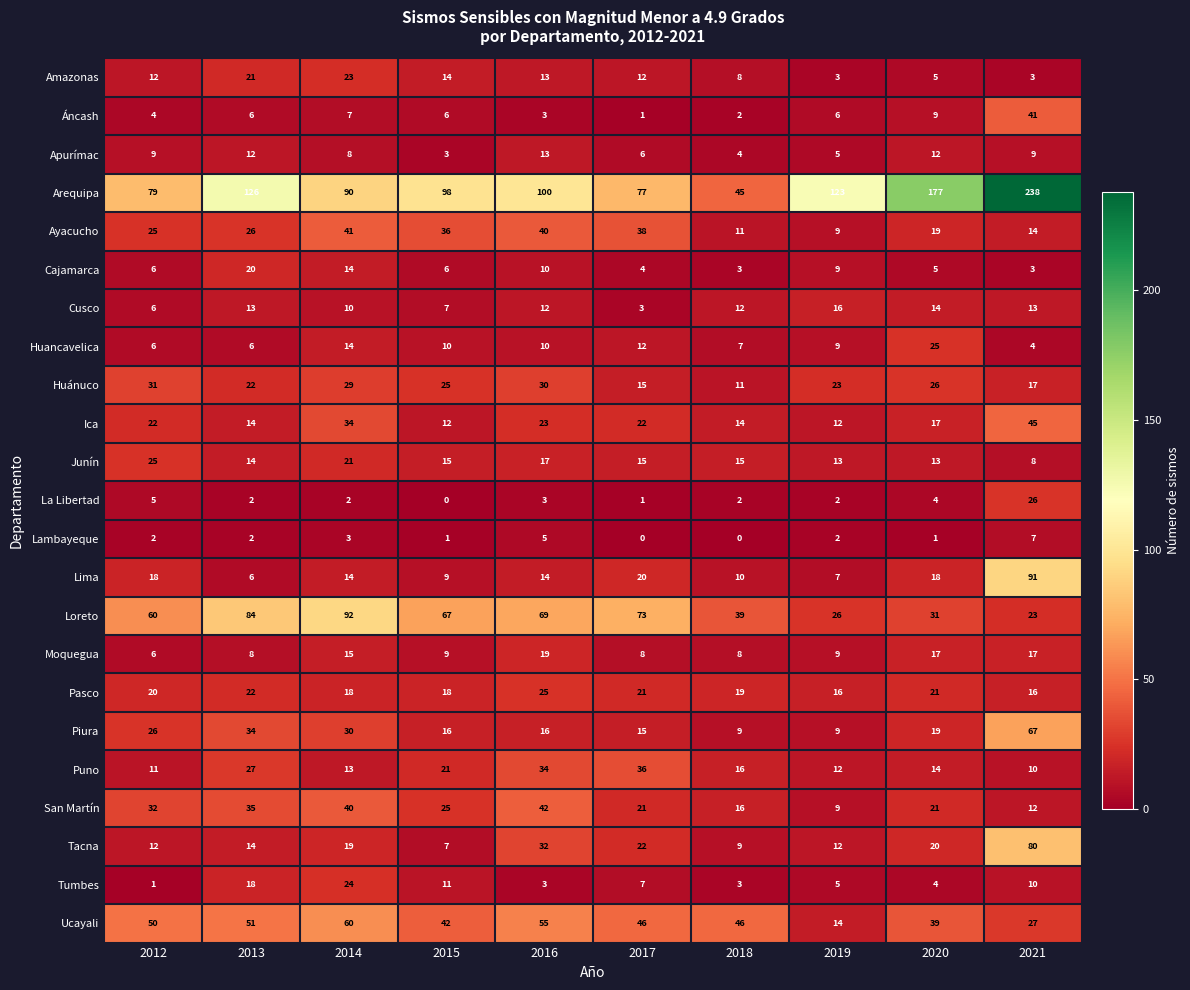

At which label does Moquegua first exceed 9?

2014